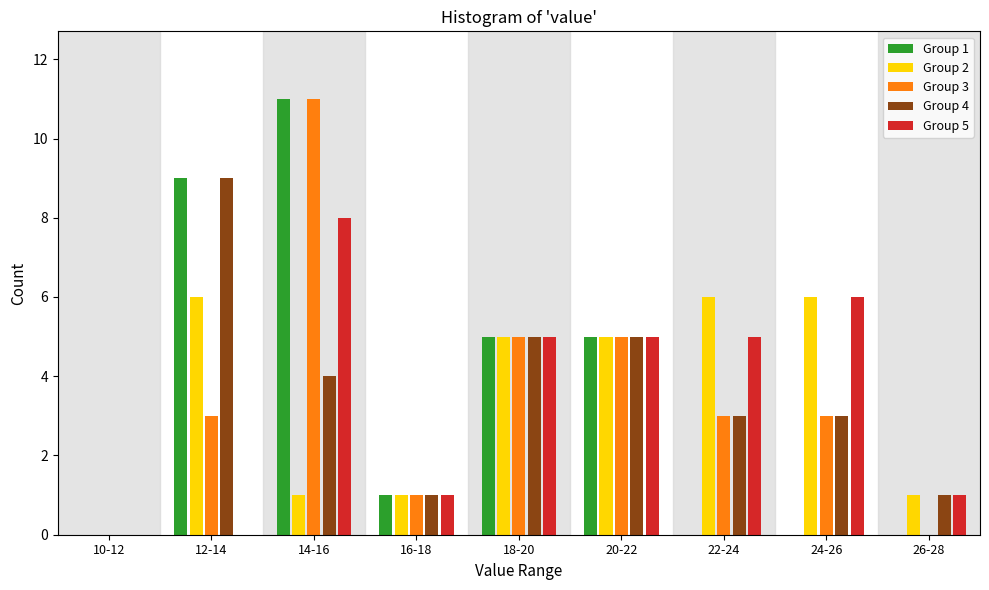

Is the value of Group 3 at 24-26 greater than the value of Group 1 at 16-18?

Yes